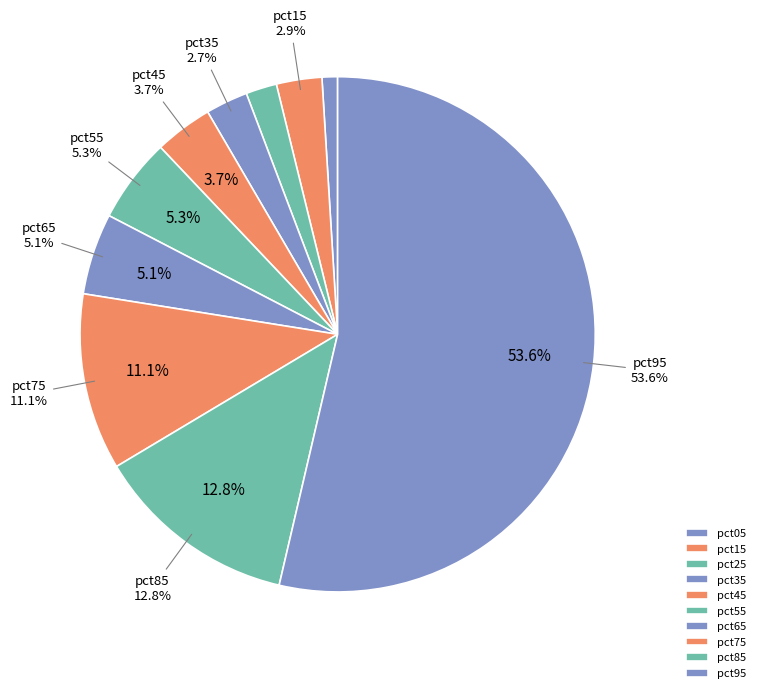

How many segments does this pie chart have?

10